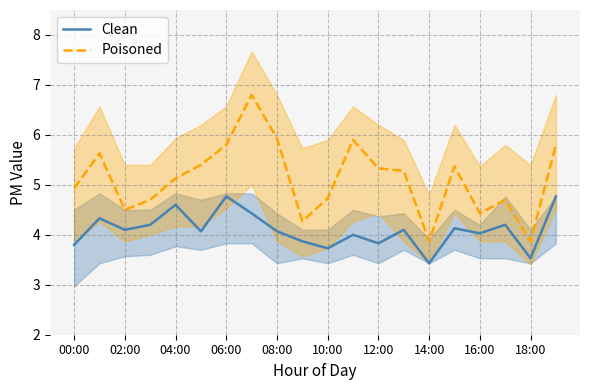

At which label is Clean closest to 4?

11